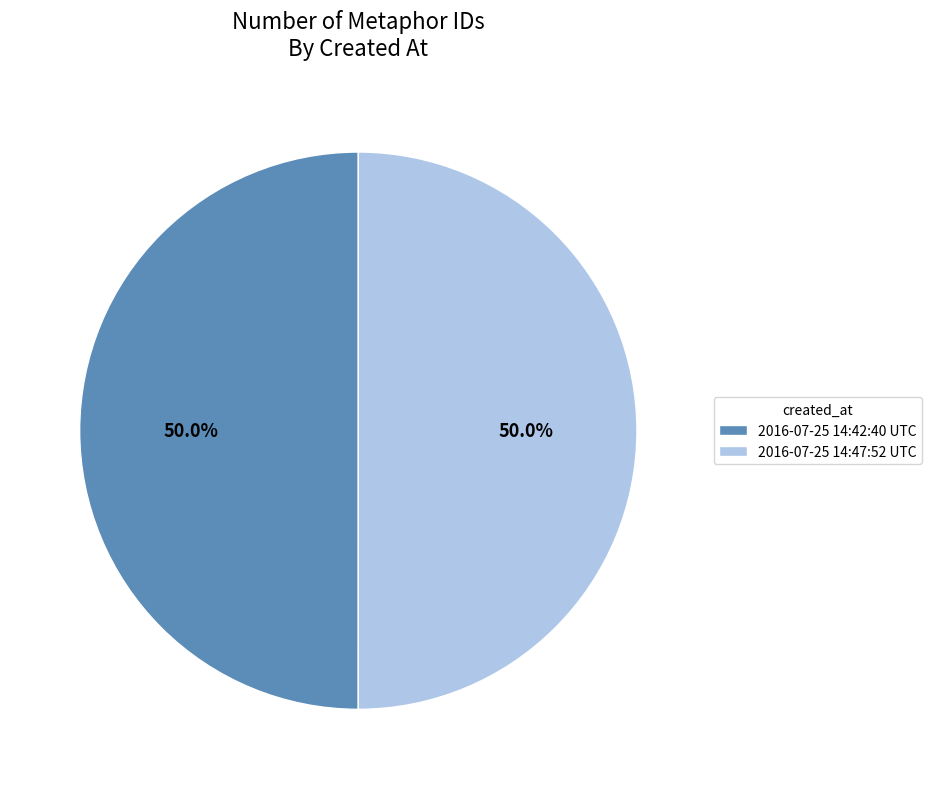

Is the sum of 2016-07-25 14:42:40 UTC and 2016-07-25 14:47:52 UTC greater than half?

Yes